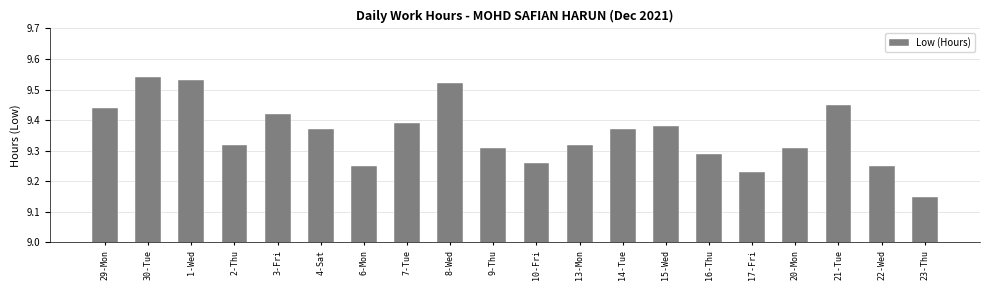

Which label corresponds to the smallest value in the chart?

23-Thu